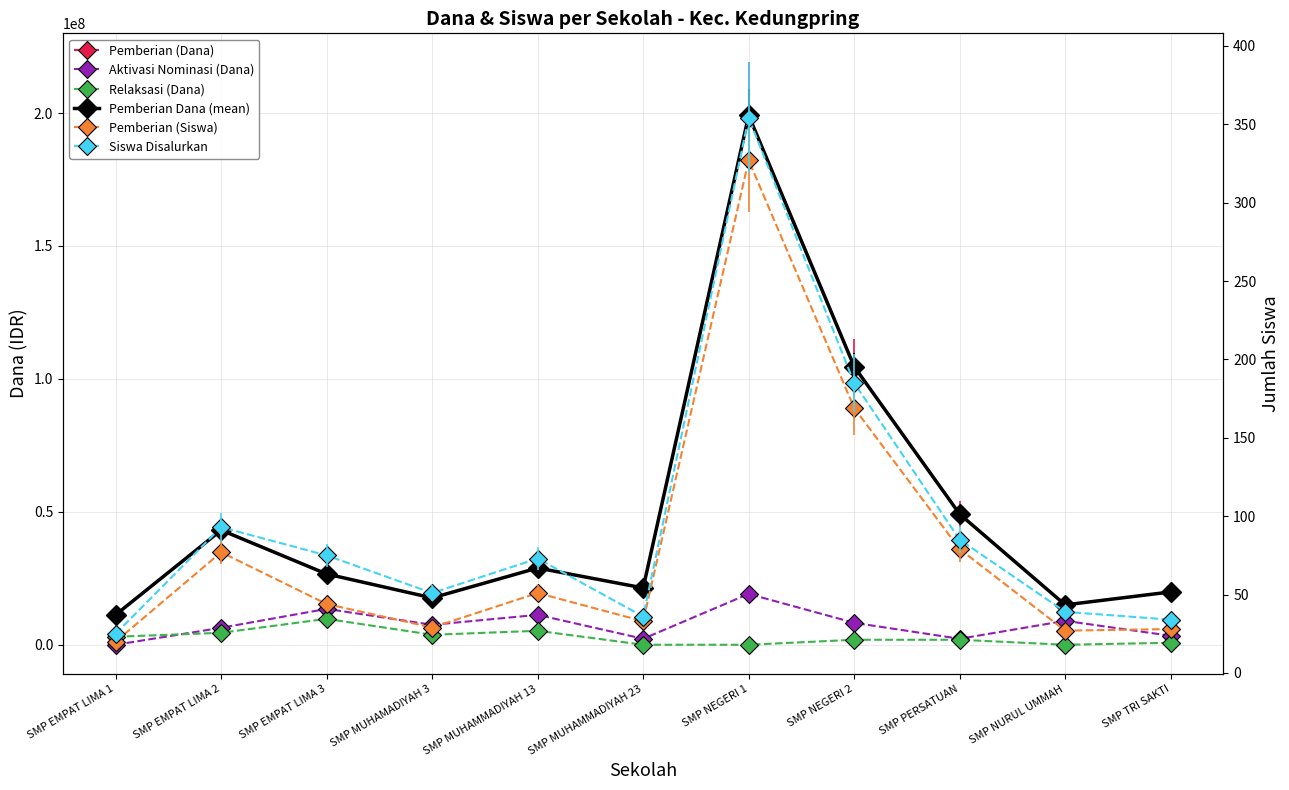

Reading right to left, extract all data points from this chart.

Pemberian (Dana): SMP TRI SAKTI=19875000	SMP NURUL UMMAH=15000000	SMP PERSATUAN=49125000	SMP NEGERI 2=104625000	SMP NEGERI 1=199125000	SMP MUHAMMADIYAH 23=21375000	SMP MUHAMMADIYAH 13=28875000	SMP MUHAMADIYAH 3=17625000	SMP EMPAT LIMA 3=26625000	SMP EMPAT LIMA 2=43125000	SMP EMPAT LIMA 1=11250000
Aktivasi Nominasi (Dana): SMP TRI SAKTI=3375000	SMP NURUL UMMAH=9000000	SMP PERSATUAN=2250000	SMP NEGERI 2=8250000	SMP NEGERI 1=19125000	SMP MUHAMMADIYAH 23=2250000	SMP MUHAMMADIYAH 13=11250000	SMP MUHAMADIYAH 3=7500000	SMP EMPAT LIMA 3=13500000	SMP EMPAT LIMA 2=6375000	SMP EMPAT LIMA 1=0
Relaksasi (Dana): SMP TRI SAKTI=750000	SMP NURUL UMMAH=0	SMP PERSATUAN=1875000	SMP NEGERI 2=1875000	SMP NEGERI 1=0	SMP MUHAMMADIYAH 23=0	SMP MUHAMMADIYAH 13=5250000	SMP MUHAMADIYAH 3=3750000	SMP EMPAT LIMA 3=9750000	SMP EMPAT LIMA 2=4500000	SMP EMPAT LIMA 1=3000000
Pemberian Dana (mean): SMP TRI SAKTI=19875000	SMP NURUL UMMAH=15000000	SMP PERSATUAN=49125000	SMP NEGERI 2=104625000	SMP NEGERI 1=199125000	SMP MUHAMMADIYAH 23=21375000	SMP MUHAMMADIYAH 13=28875000	SMP MUHAMADIYAH 3=17625000	SMP EMPAT LIMA 3=26625000	SMP EMPAT LIMA 2=43125000	SMP EMPAT LIMA 1=11250000
Pemberian (Siswa): SMP TRI SAKTI=28	SMP NURUL UMMAH=27	SMP PERSATUAN=79	SMP NEGERI 2=169	SMP NEGERI 1=327	SMP MUHAMMADIYAH 23=33	SMP MUHAMMADIYAH 13=51	SMP MUHAMADIYAH 3=29	SMP EMPAT LIMA 3=44	SMP EMPAT LIMA 2=77	SMP EMPAT LIMA 1=20
Siswa Disalurkan: SMP TRI SAKTI=34	SMP NURUL UMMAH=39	SMP PERSATUAN=85	SMP NEGERI 2=185	SMP NEGERI 1=354	SMP MUHAMMADIYAH 23=36	SMP MUHAMMADIYAH 13=73	SMP MUHAMADIYAH 3=51	SMP EMPAT LIMA 3=75	SMP EMPAT LIMA 2=93	SMP EMPAT LIMA 1=25